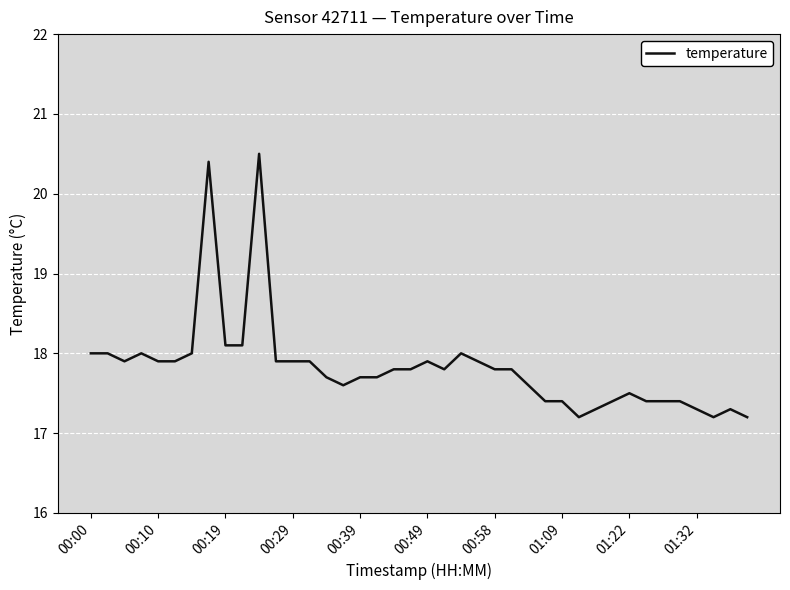

What is the greatest value displayed?

20.5